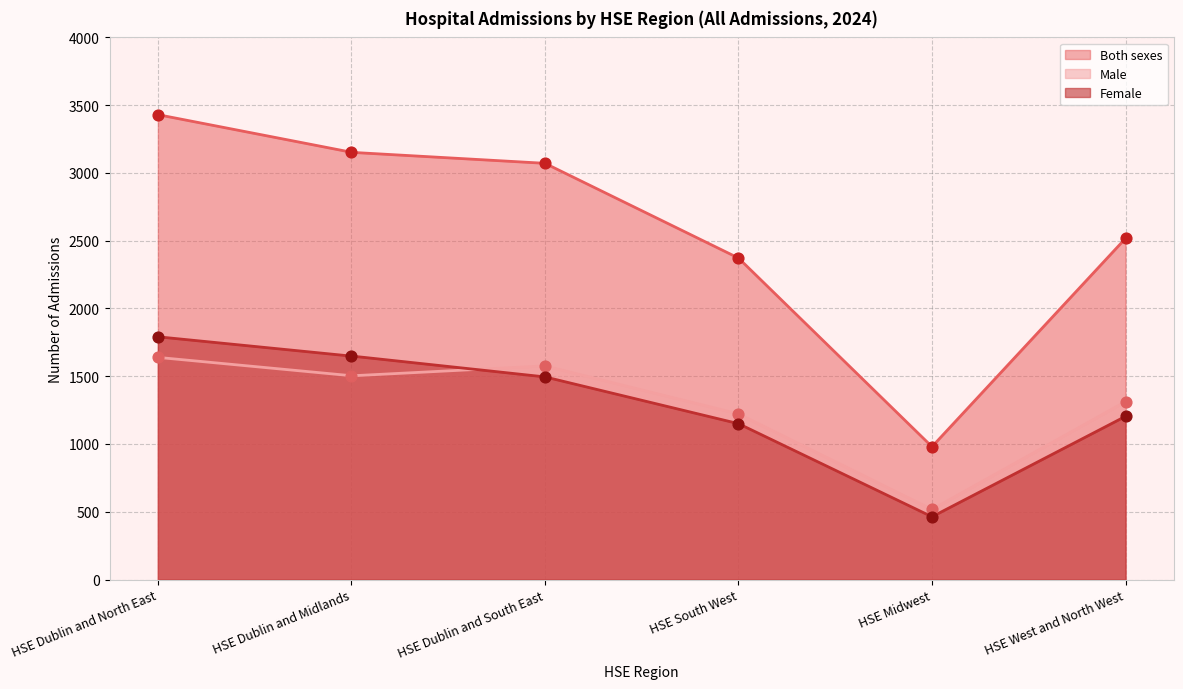

Which series has the widest spread of Y values?

Both sexes